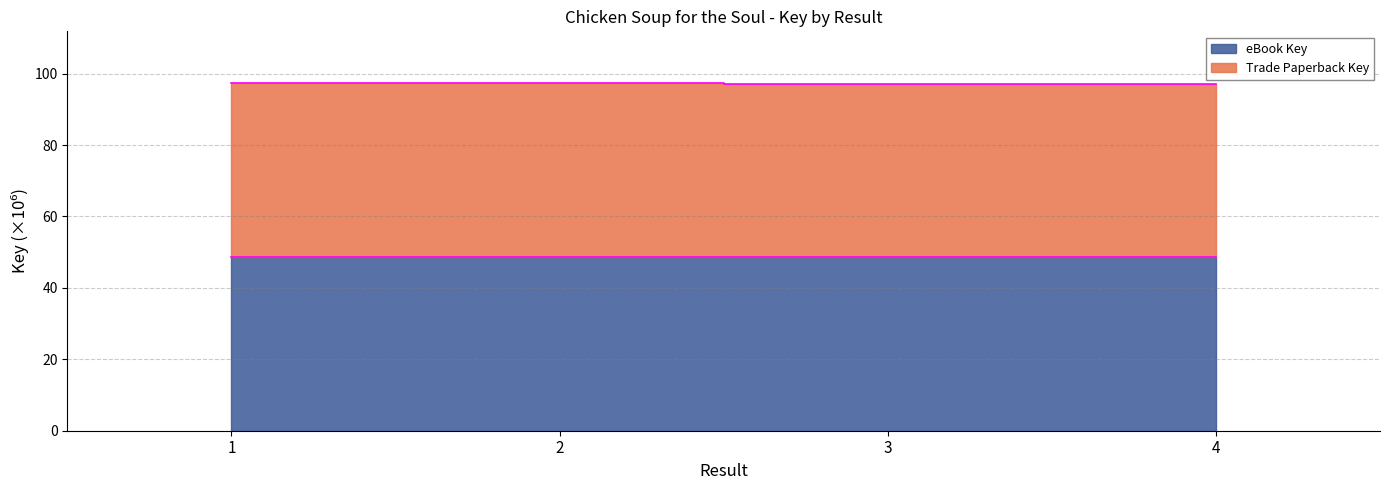

Is it true that eBook Key equals 52.4 at 3?

False